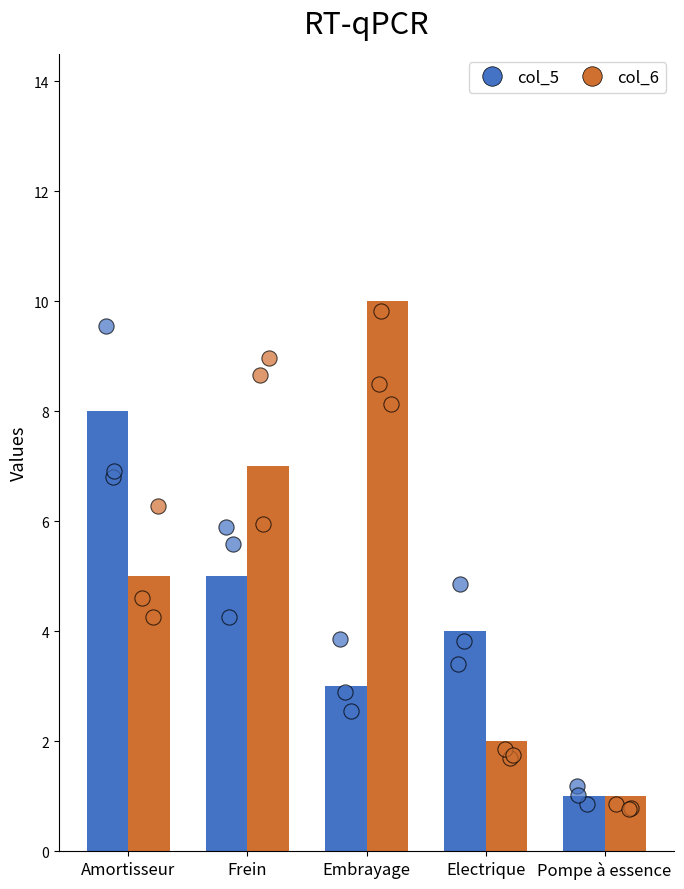

Is the value of col_6 at Pompe à essence greater than the value of col_5 at Pompe à essence?

No